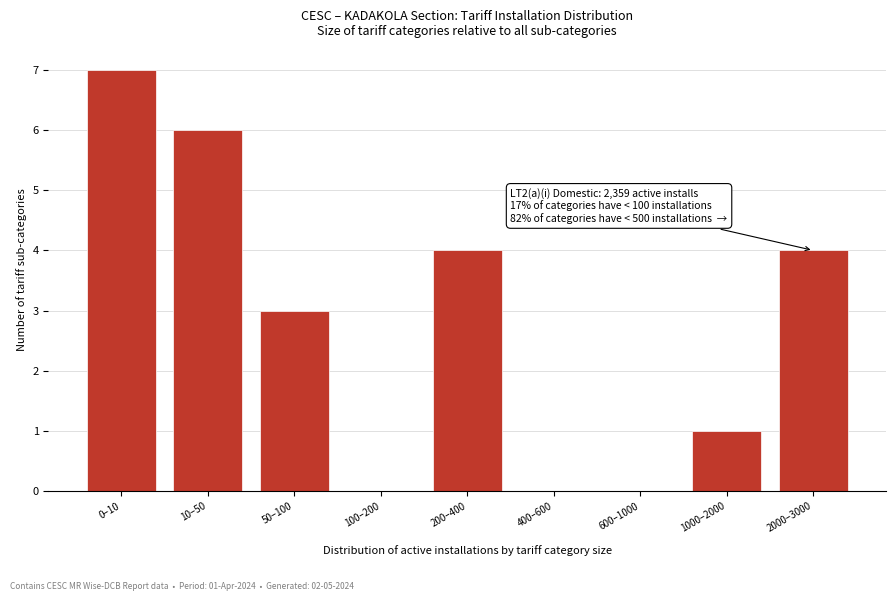

Reading left to right, list all the values displayed in this chart.

0–10=7	10–50=6	50–100=3	100–200=0	200–400=4	400–600=0	600–1000=0	1000–2000=1	2000–3000=4